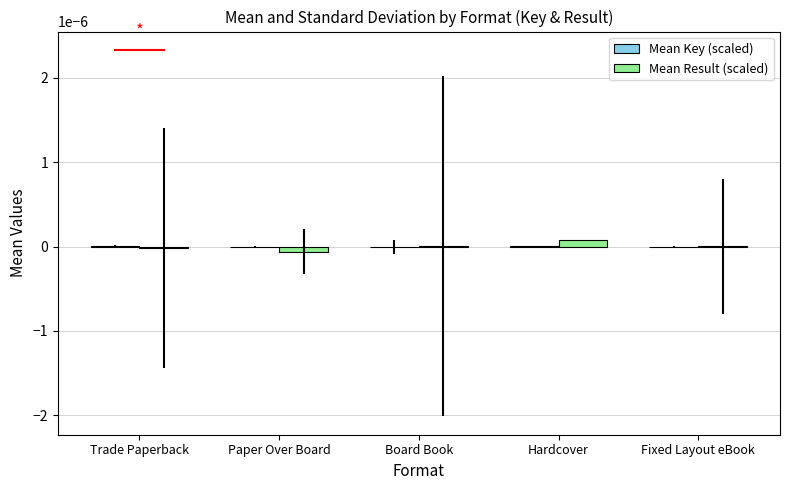

Which category has the highest value across all series?

Hardcover